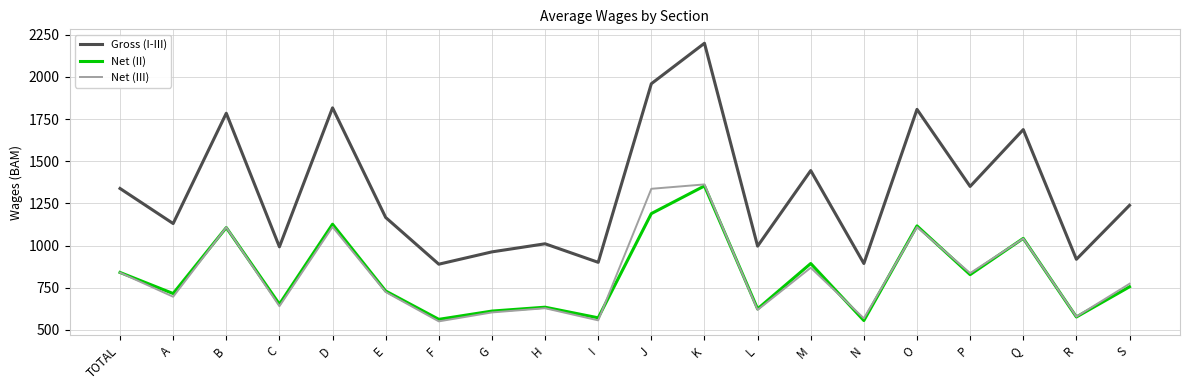

Where is the first local minimum for Net (III)?

A